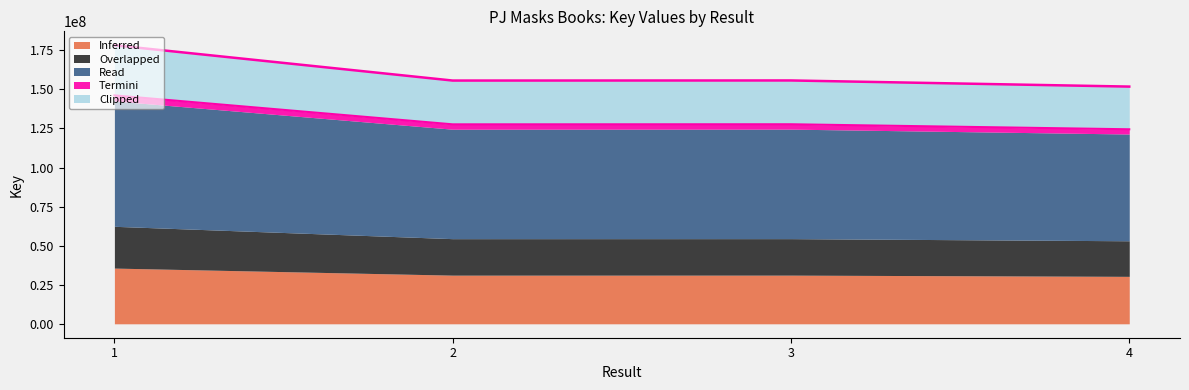

How many points are lower than both their immediate neighbors (excluding endpoints)?

1